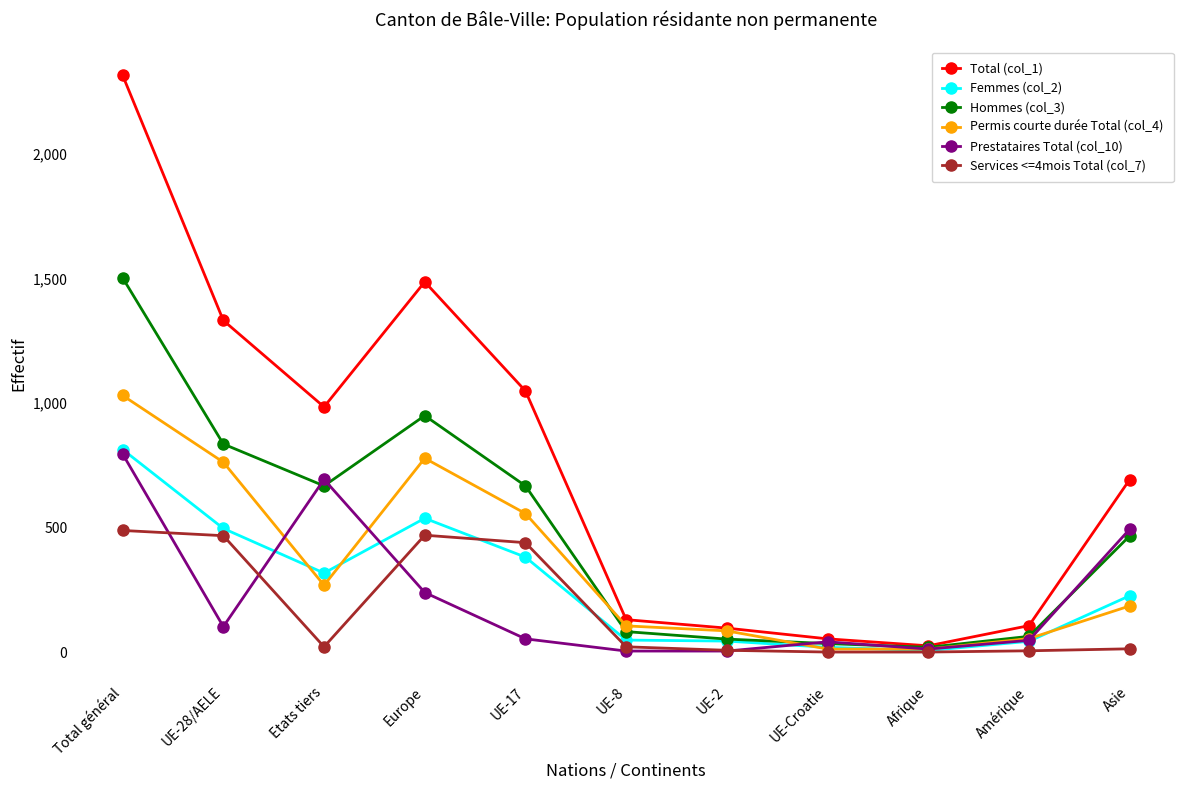

What is the value of the Femmes (col_2) point at the 1st from the left?

813